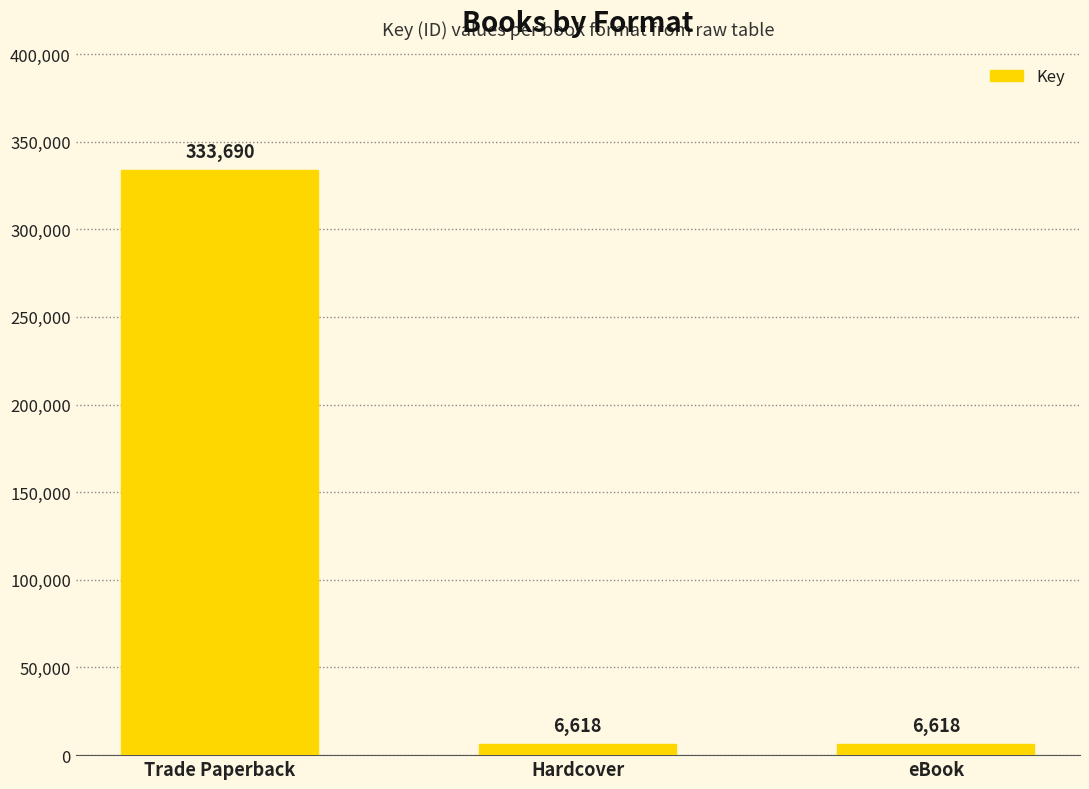

Reading left to right, list all the values displayed in this chart.

333690	6618	6618